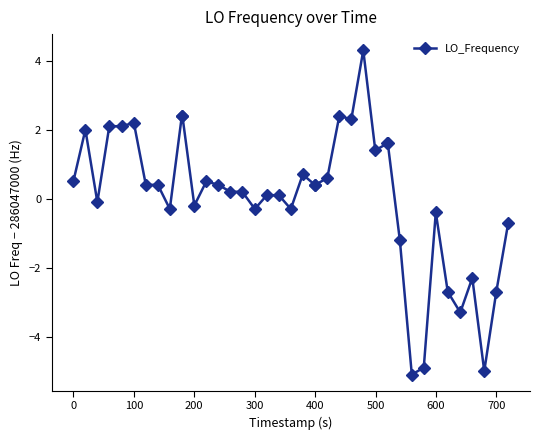

What is the sum of all values?

2.2